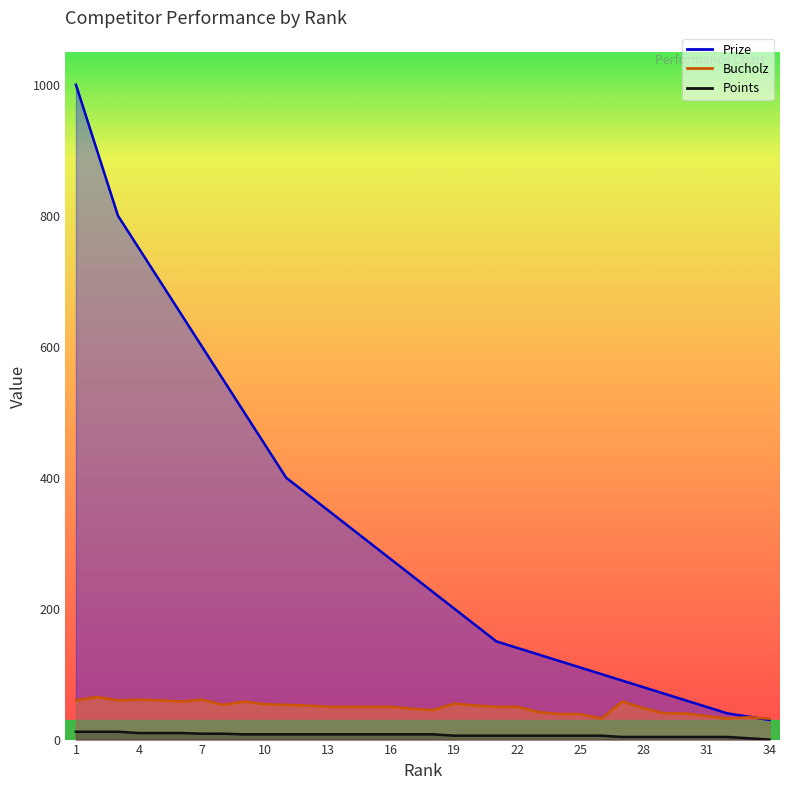

Is the value of Points at 16 greater than the value of Prize at 19?

No